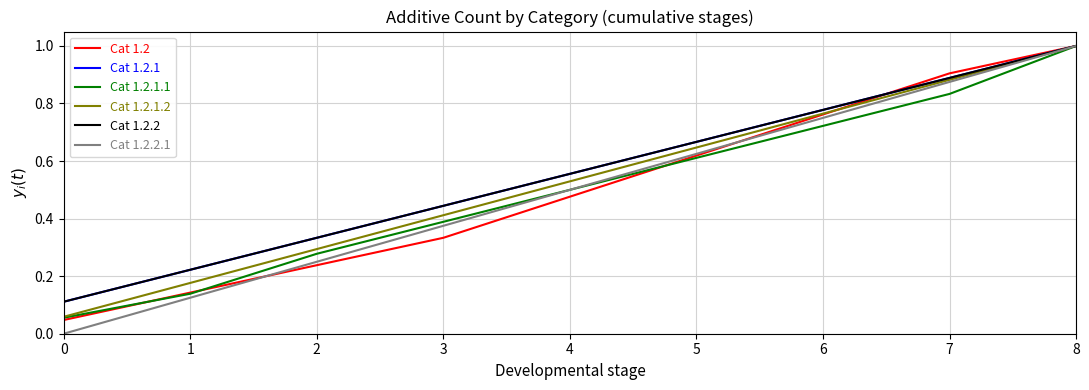

What is the difference between the second highest and minimum values in the Cat 1.2.1.2 series?

0.8